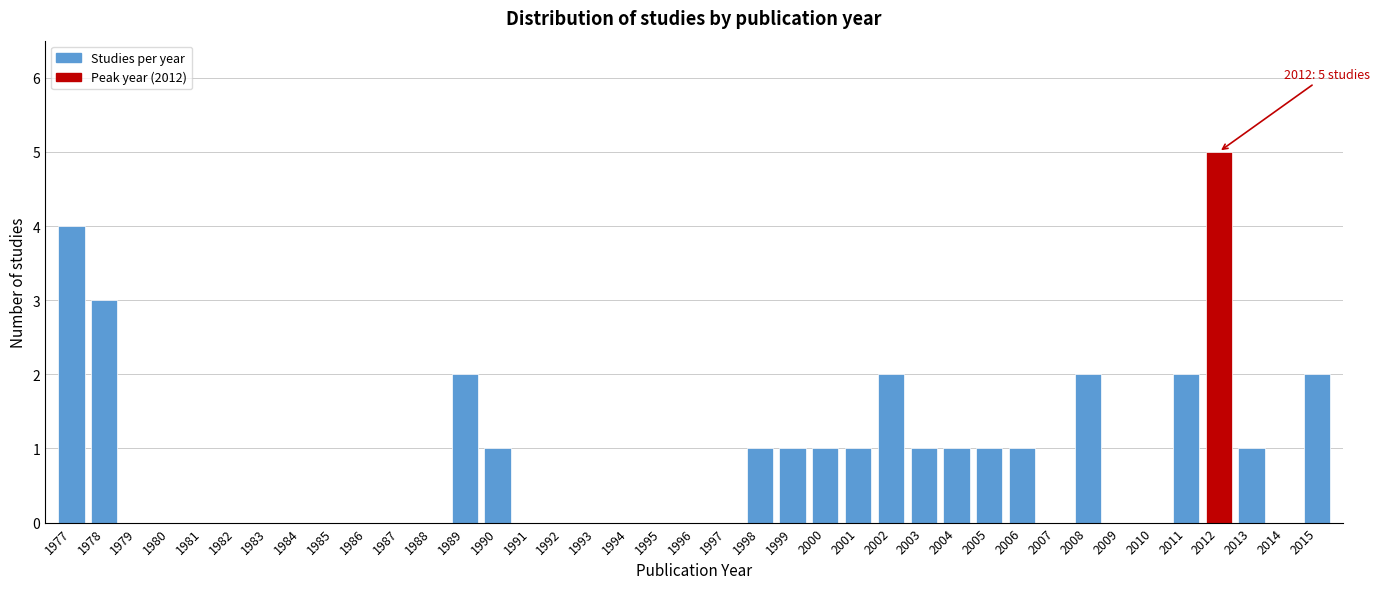

What is the sum of all values?

32